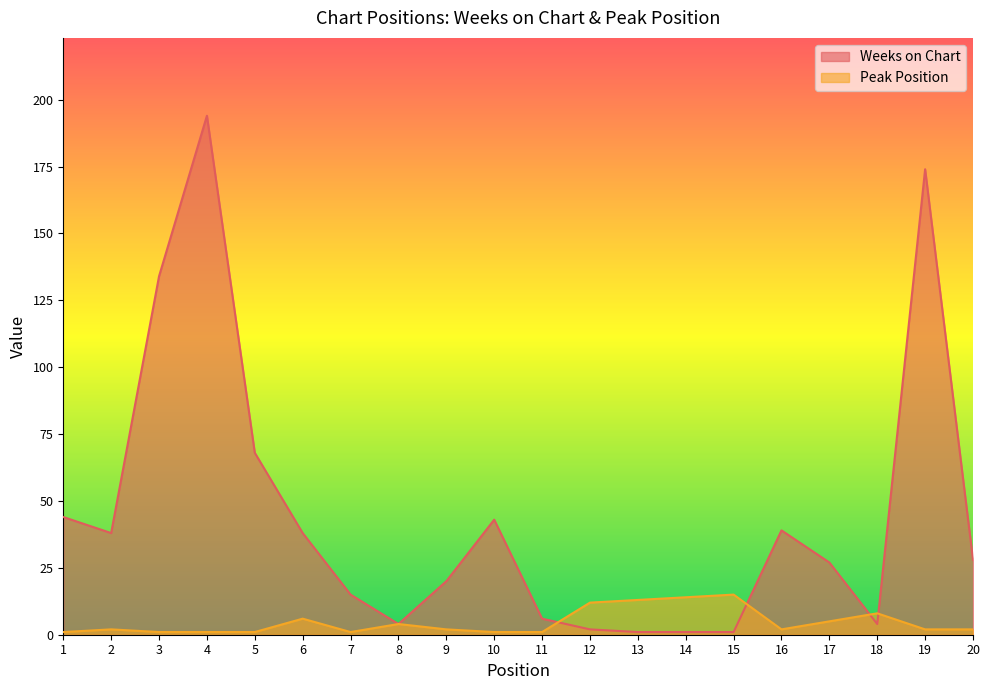

At which category is the sum across all series the highest?

4